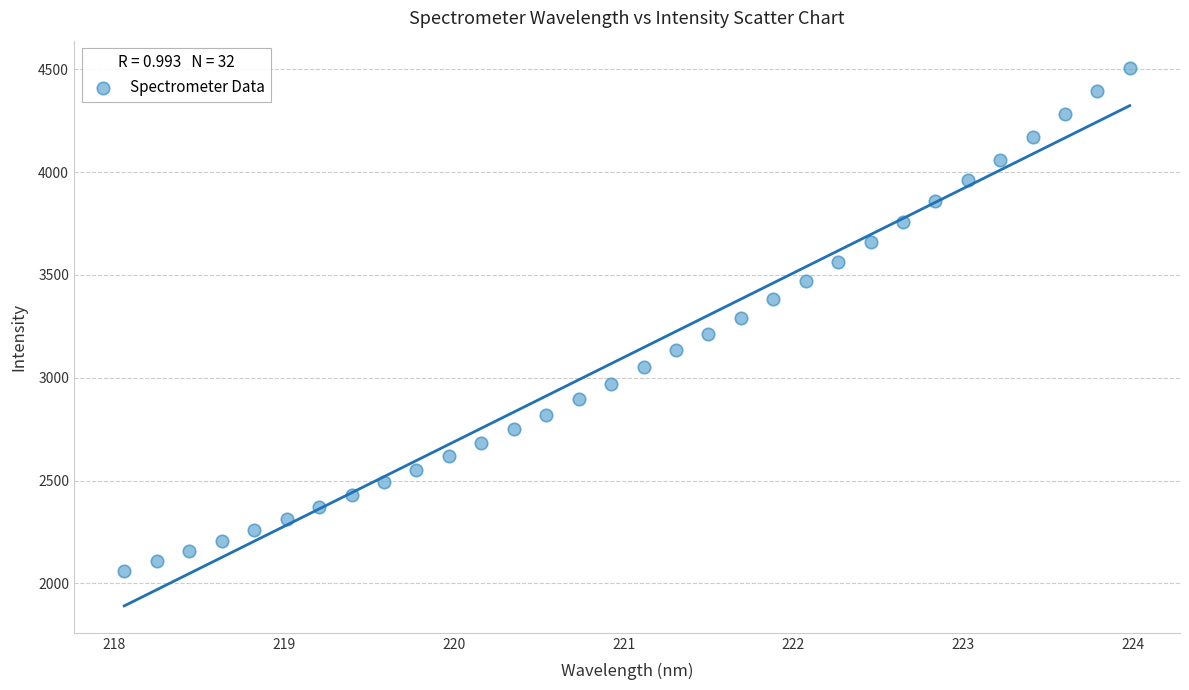

What is the range of Y values (max minus min)?

2446.5